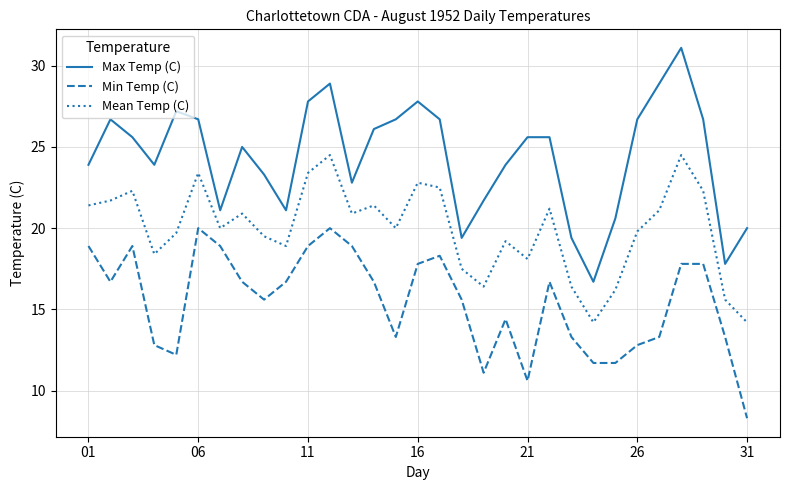

True or false: Mean Temp (C) and Max Temp (C) cross at least once.

False